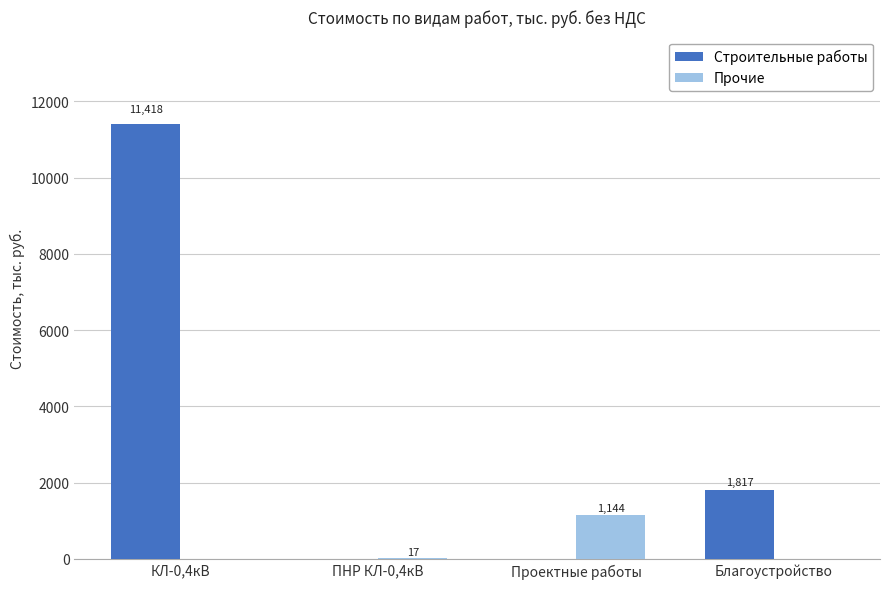

Where is Строительные работы nearest to the value 5709?

Благоустройство